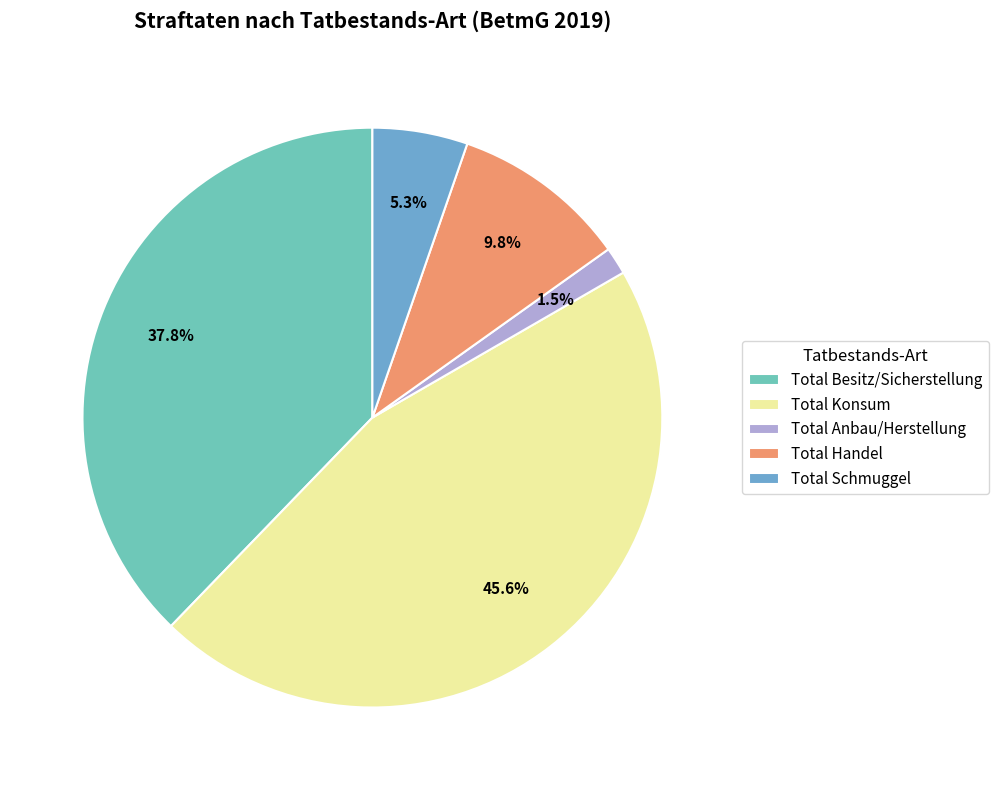

Does Total Anbau/Herstellung account for over 50% of the chart?

No